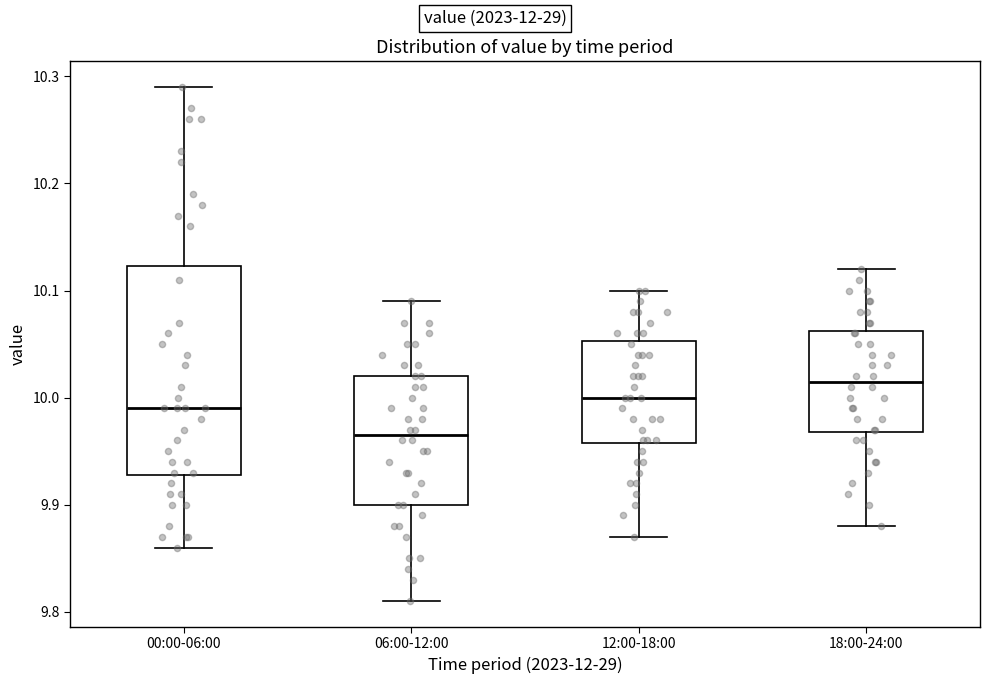

Which box is the tallest, from its lower edge to its upper edge?

00:00-06:00